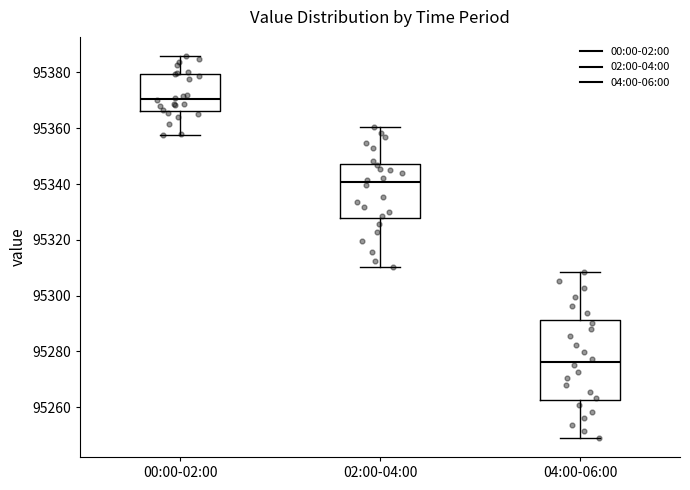

Which box has the lowest median line?

04:00-06:00